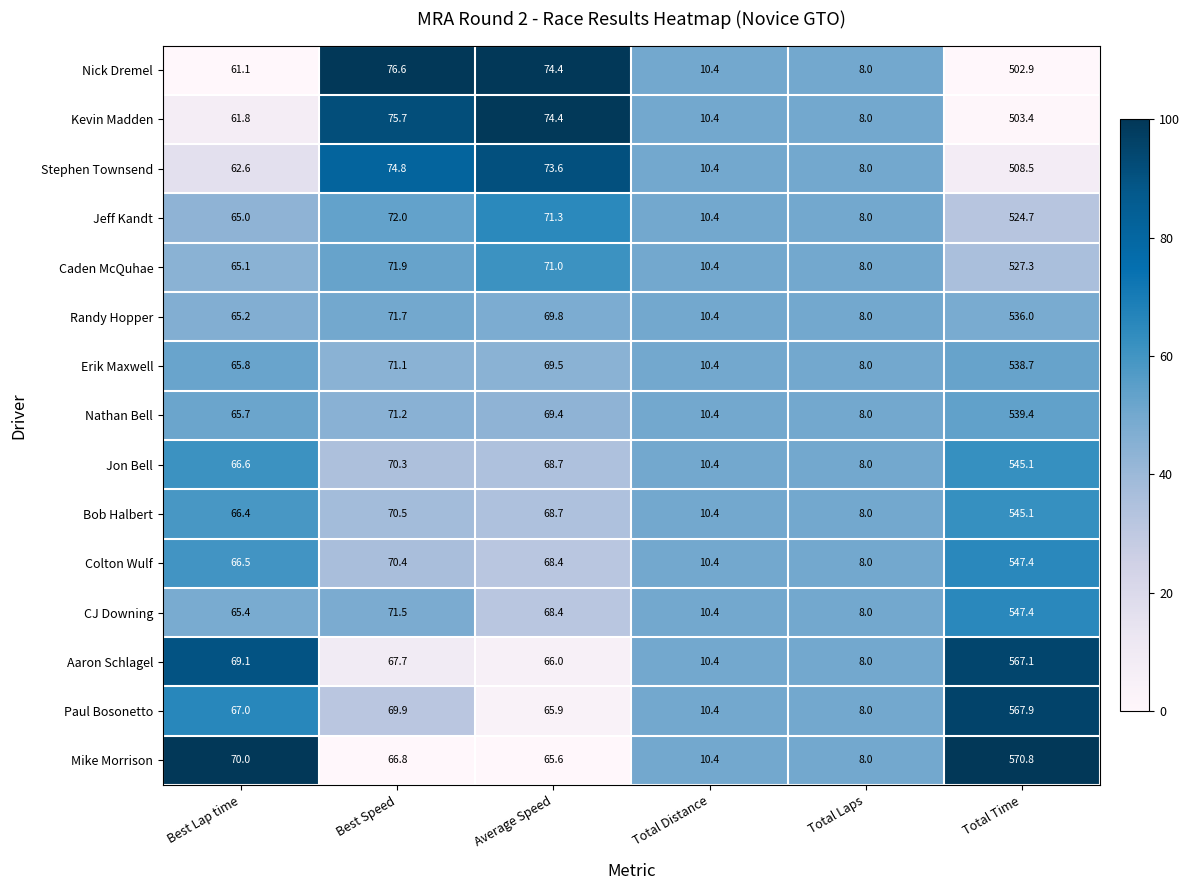

Which series has the largest total across all categories?

Mike Morrison